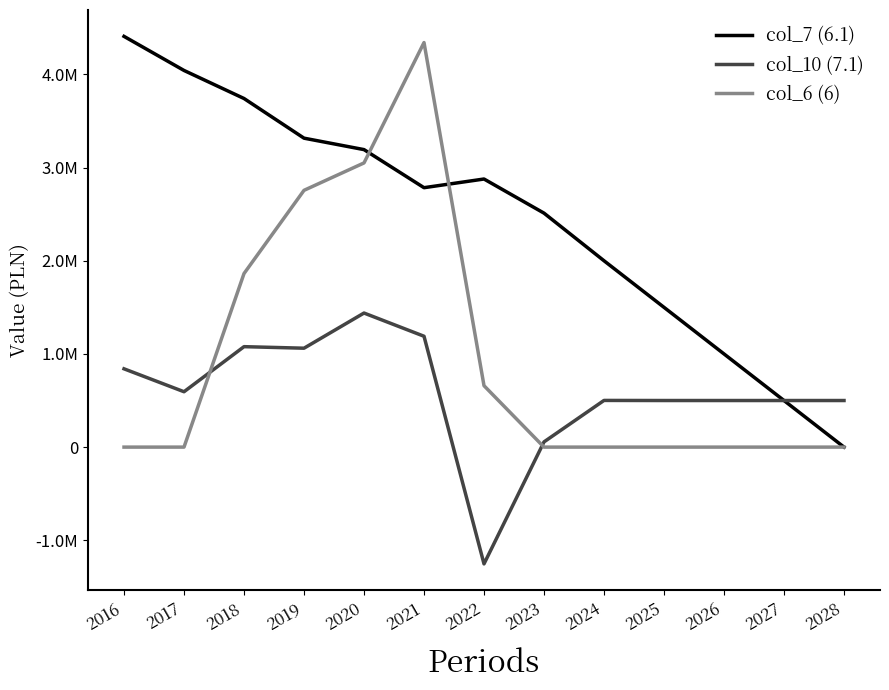

What is the total value across all series at 2024?

2501000.0